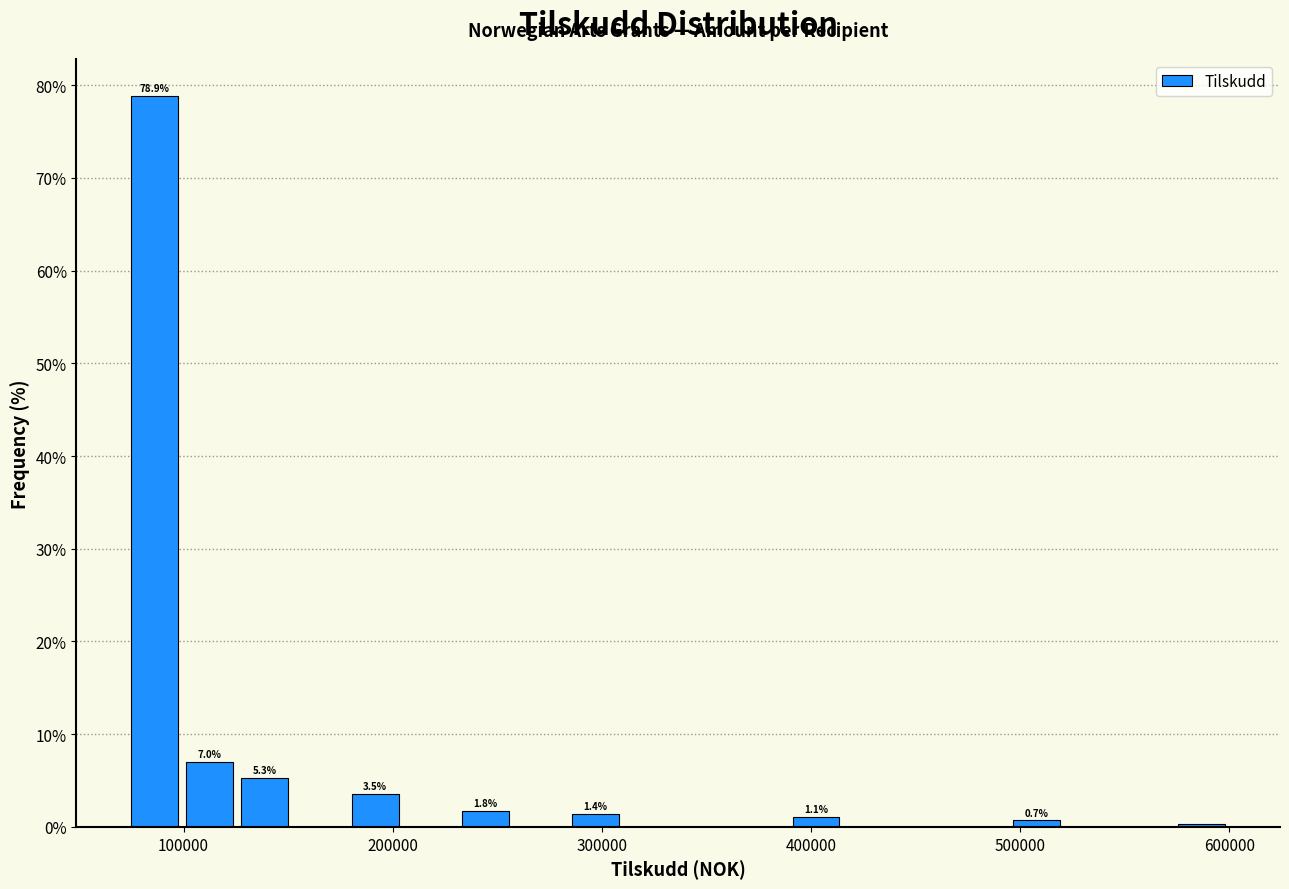

Read against the x-axis, roughly where is the centre of the tallest bar?

90000